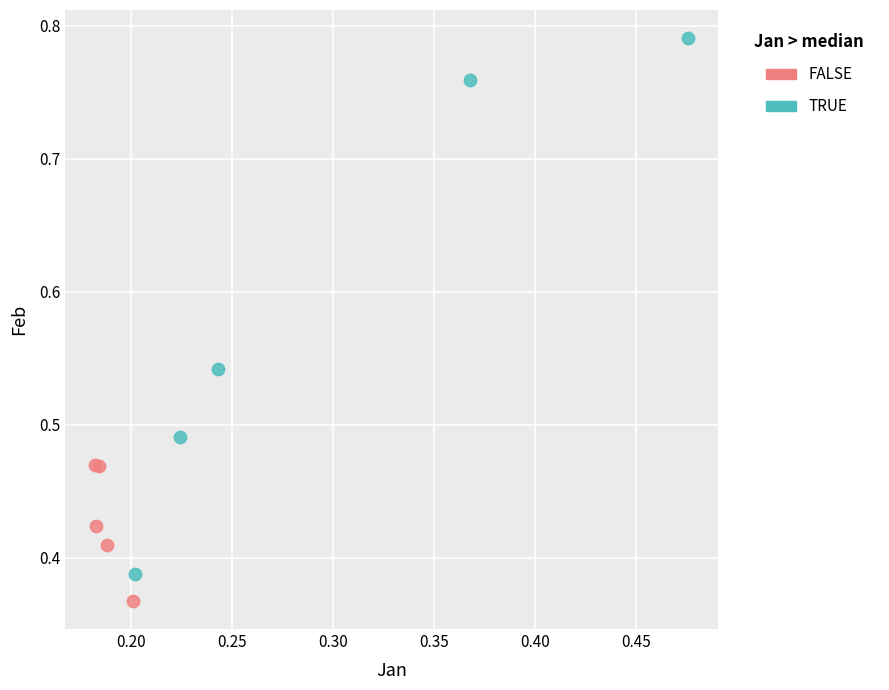

What are all the series names shown in the legend?

FALSE, TRUE